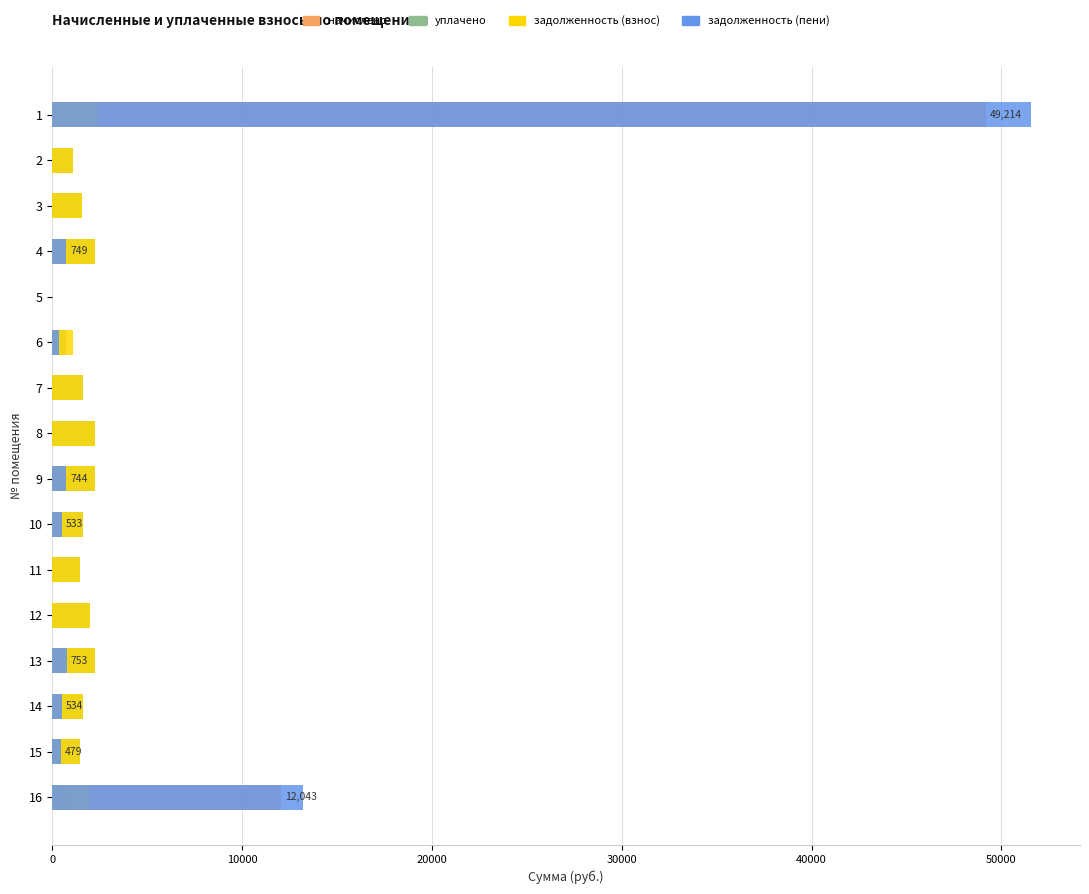

Reading right to left, extract all data points from this chart.

начислено: 12042.6	479.0	534.0	752.8	0.0	0.0	532.8	744.2	0.0	0.0	0.0	0.0	749.1	0.0	0.0	49214.2
уплачено: 844.4	1437.1	1602.0	2258.2	1998.0	1462.7	1598.4	2232.6	2228.9	1620.4	723.4	0.0	2247.3	1580.0	1077.8	0.0
задолженность (взнос): 1998.0	1437.1	1602.0	2258.2	1998.0	1462.7	1598.4	2232.6	2228.9	1620.4	1085.1	0.0	2247.3	1580.0	1077.8	2349.9
задолженность (пени): 13196.2	479.0	534.0	752.8	0.0	0.0	532.8	744.2	0.0	0.0	361.7	0.0	749.1	0.0	0.0	51564.1